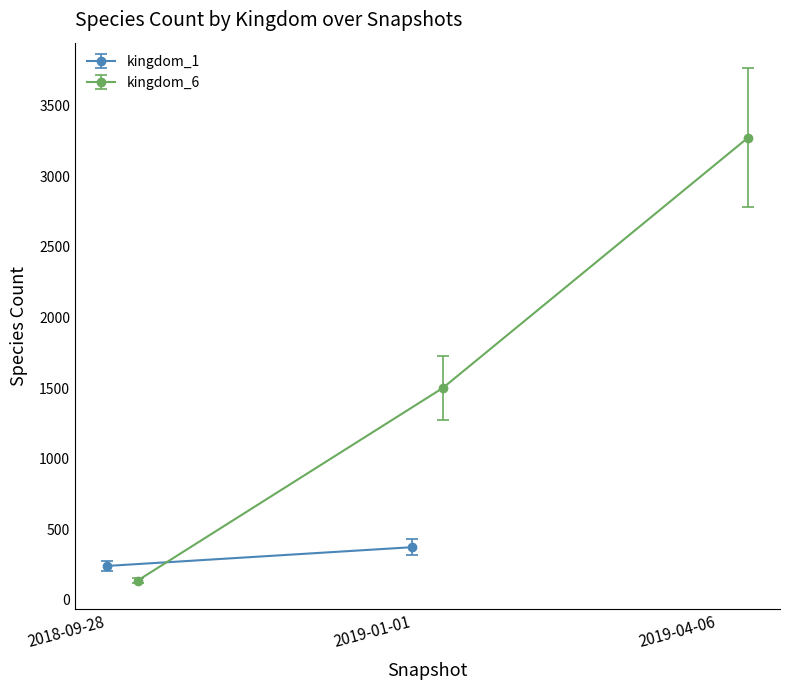

What is the lowest value of the kingdom_6 series?

135